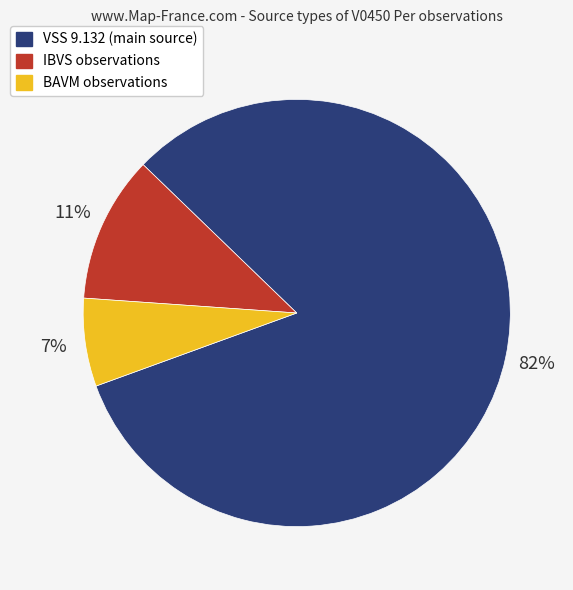

Is there any slice that represents more than half of the pie?

Yes